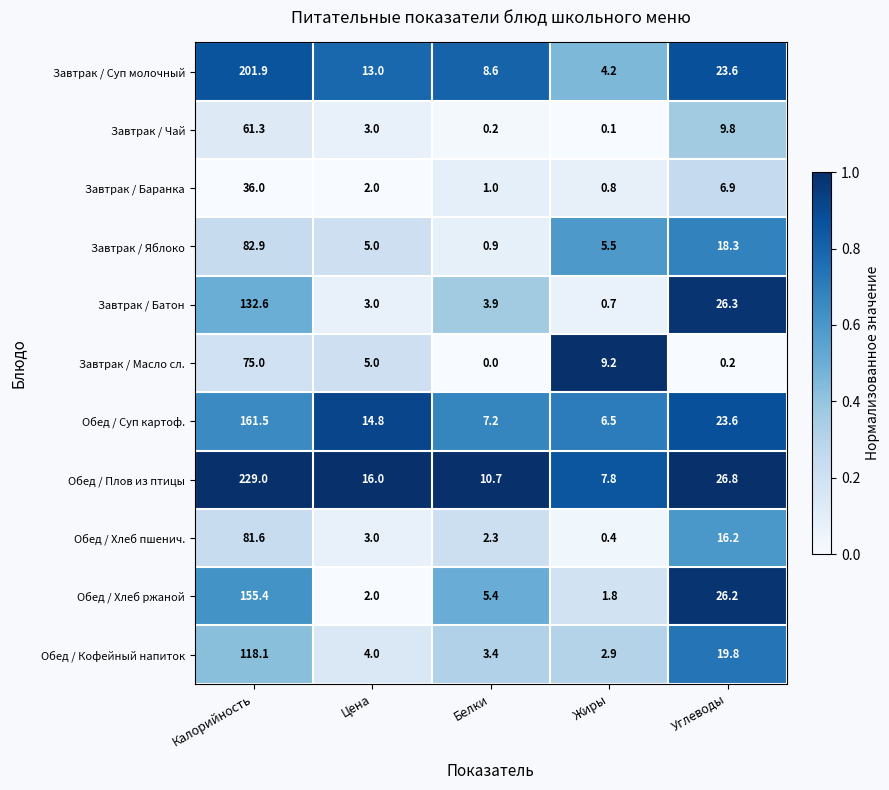

True or false: Завтрак / Батон has a value of 0.7 at Жиры.

True